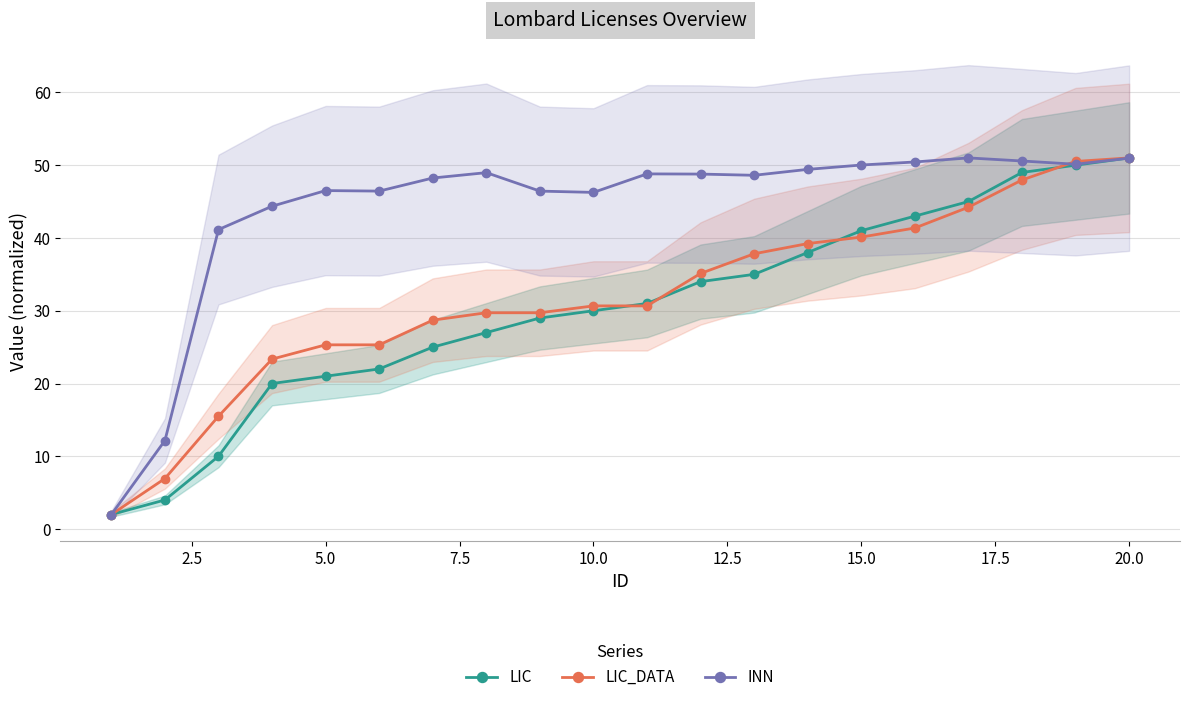

At which label does LIC reach its peak?

20.0